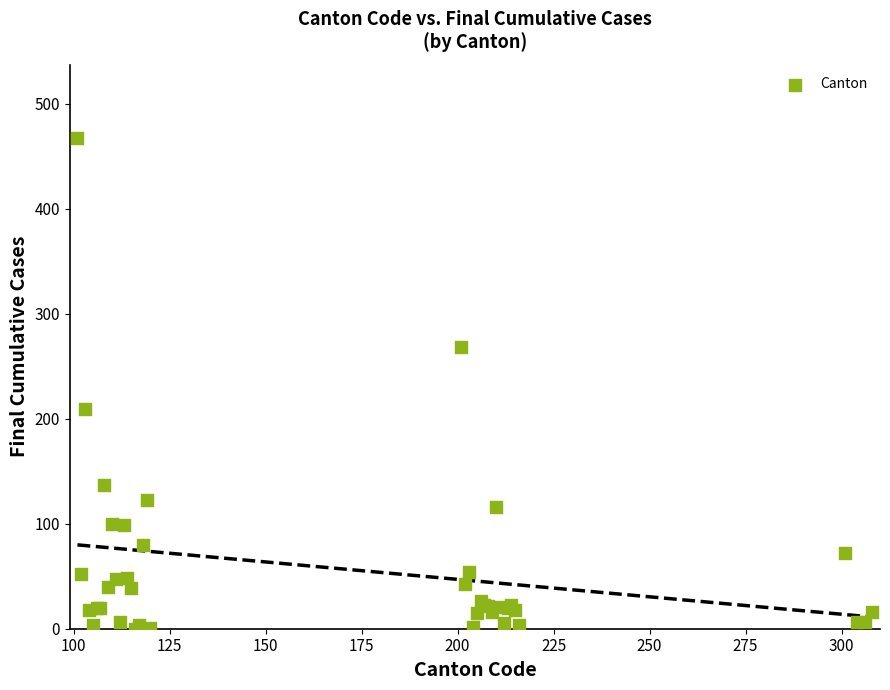

What Y value in the scatter plot is closest to 233?

209